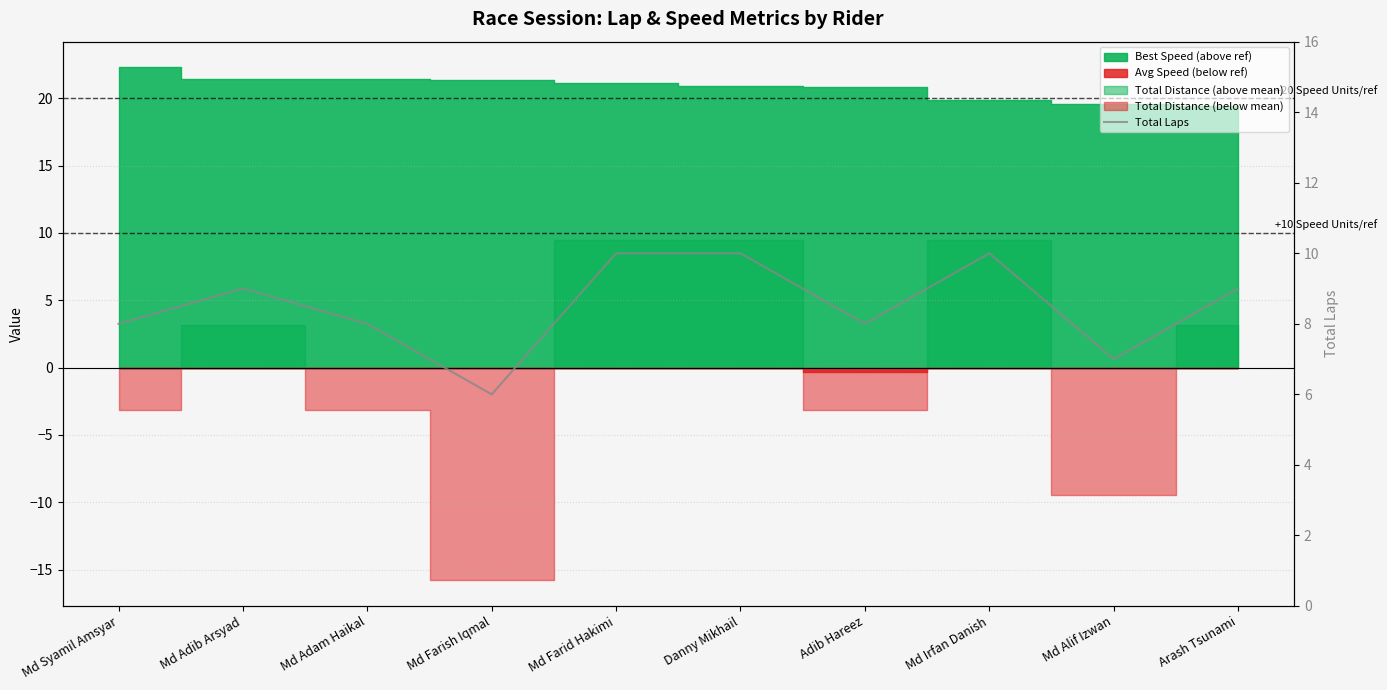

How many points are lower than both their immediate neighbors (excluding endpoints)?

3